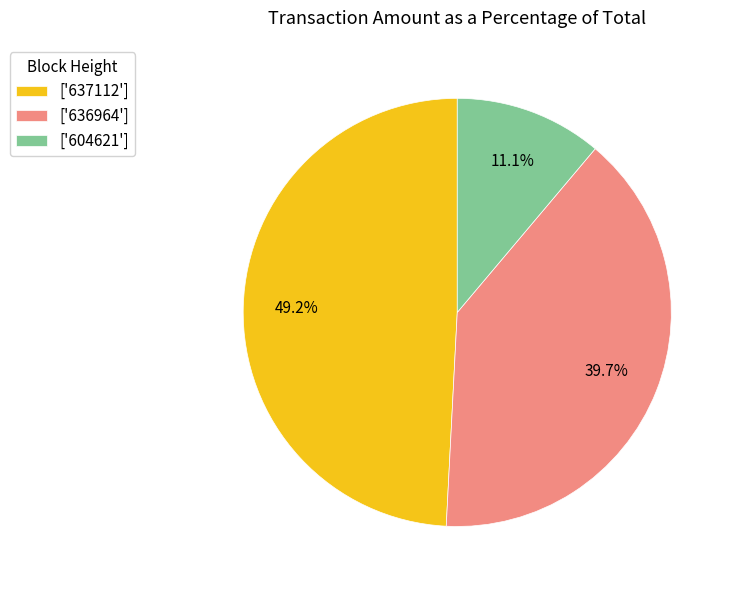

Which has a higher value, ['604621'] or ['636964']?

['636964']